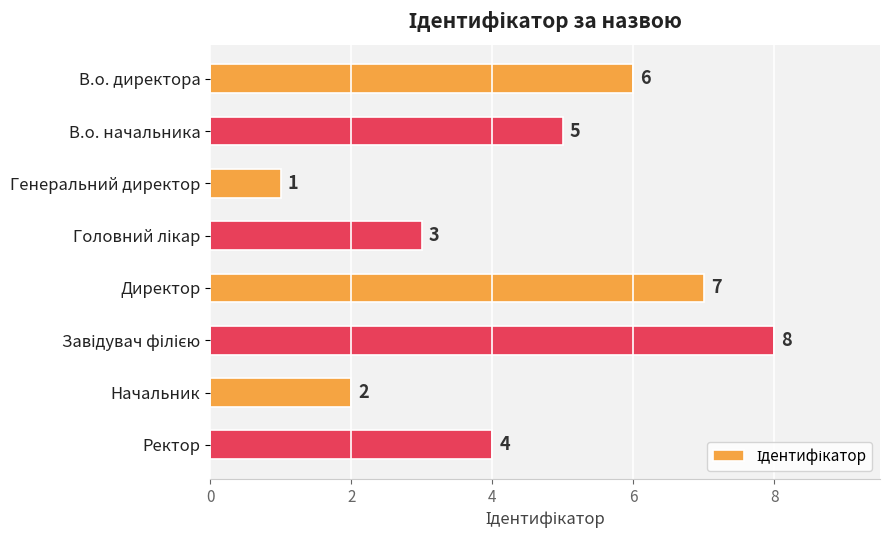

Reading top to bottom, what are all the values shown in this chart?

6	5	1	3	7	8	2	4